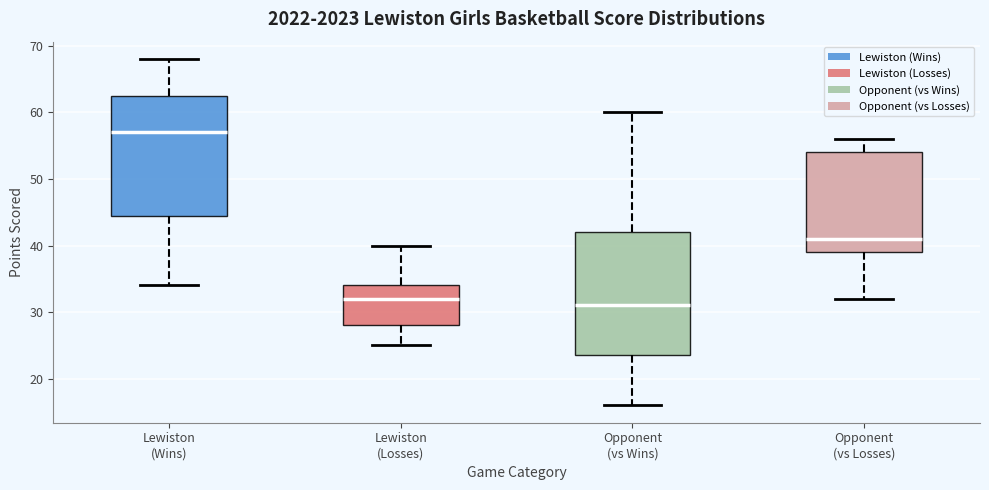

Which box's median line is the highest?

Lewiston (Wins)